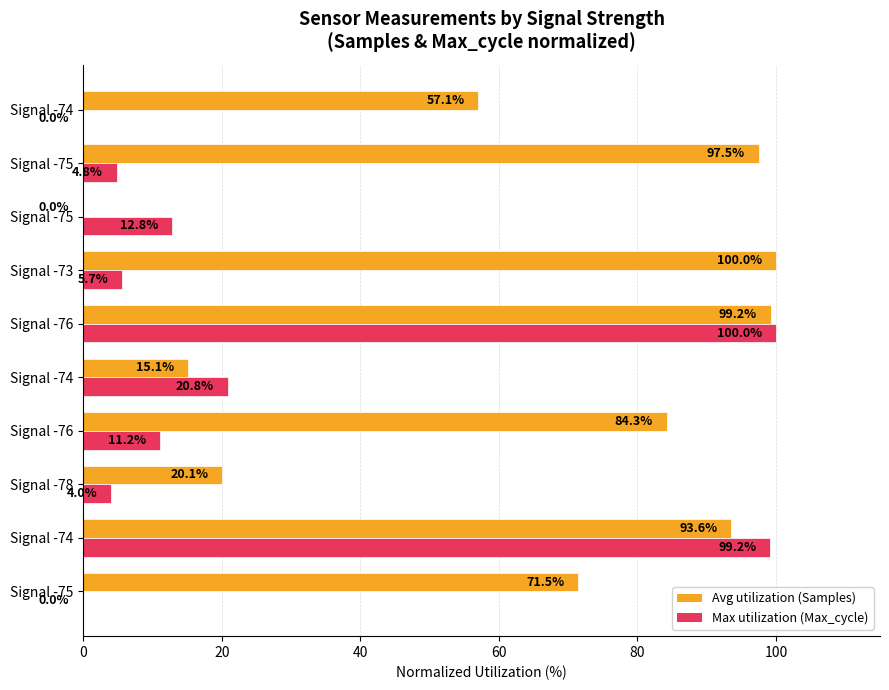

How many values in Max utilization (Max_cycle) are above zero?

8